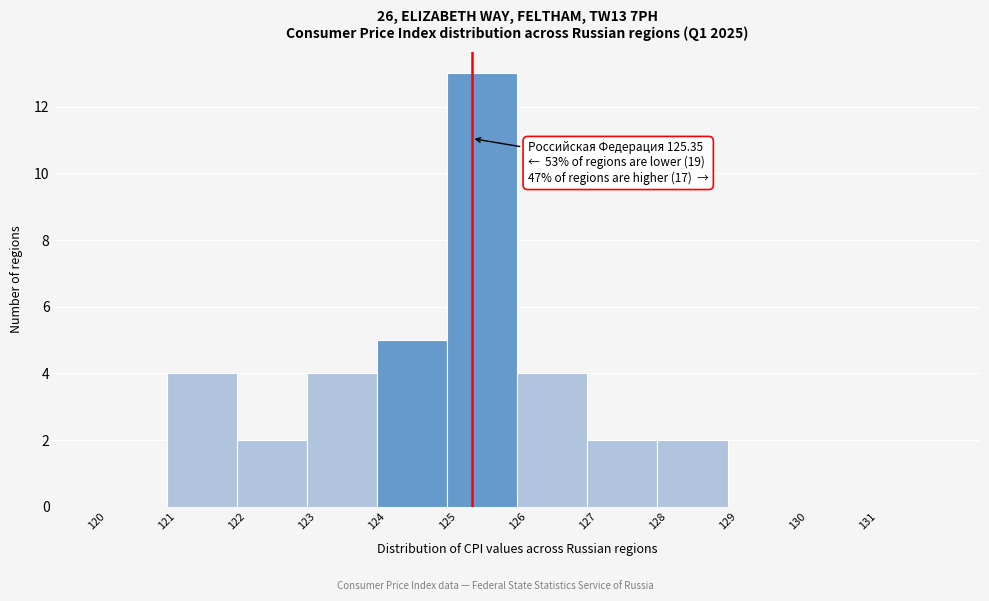

Over which range of the x-axis is the bar tallest?

125 to 126